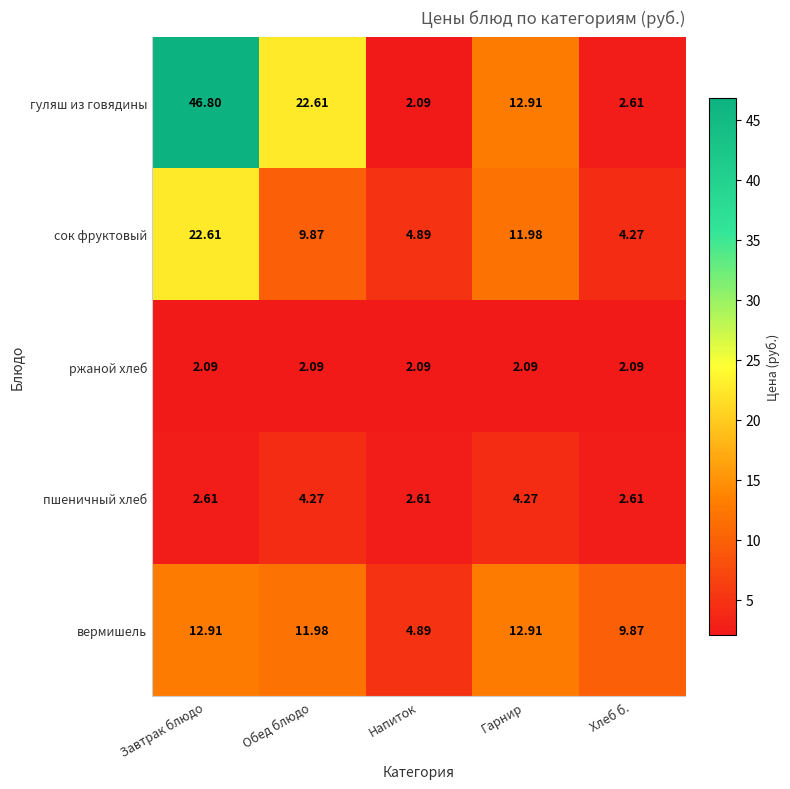

Which category has the lowest value in the гуляш из говядины series?

Напиток